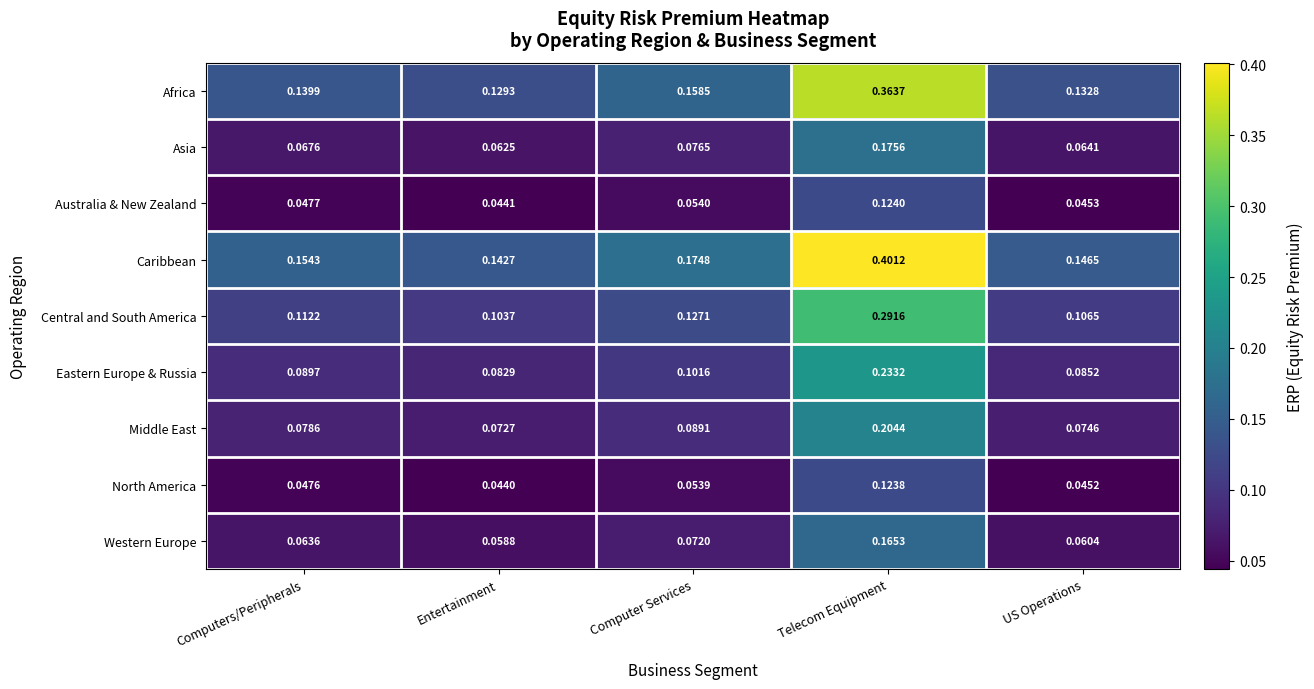

Rank the series by their maximum value, from lowest to highest.

North America, Australia & New Zealand, Western Europe, Asia, Middle East, Eastern Europe & Russia, Central and South America, Africa, Caribbean